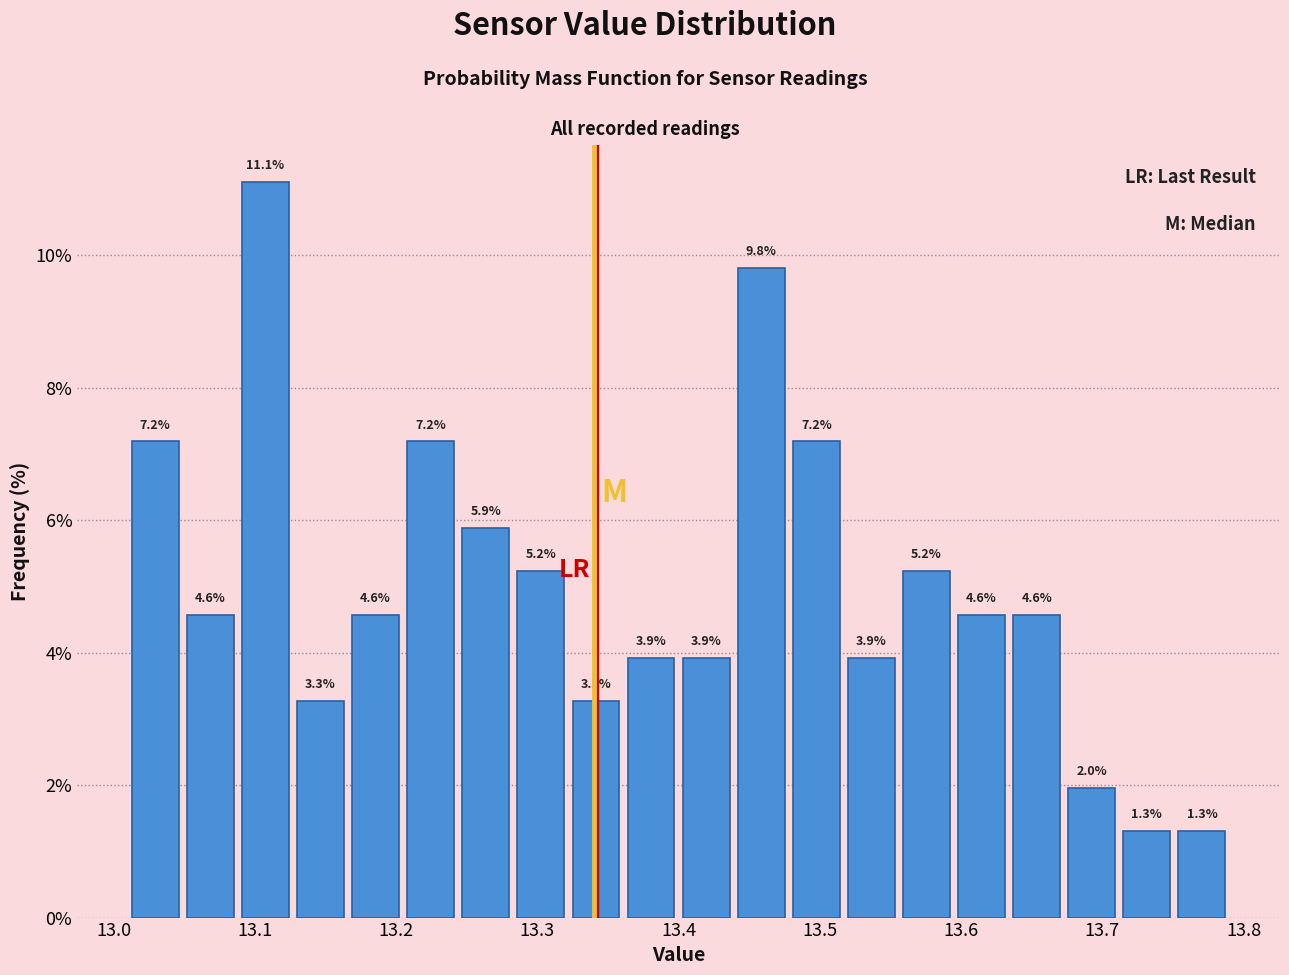

Around what value on the x-axis is the tallest bar? Give the approximate position of its centre, as read against the axis.

13.11